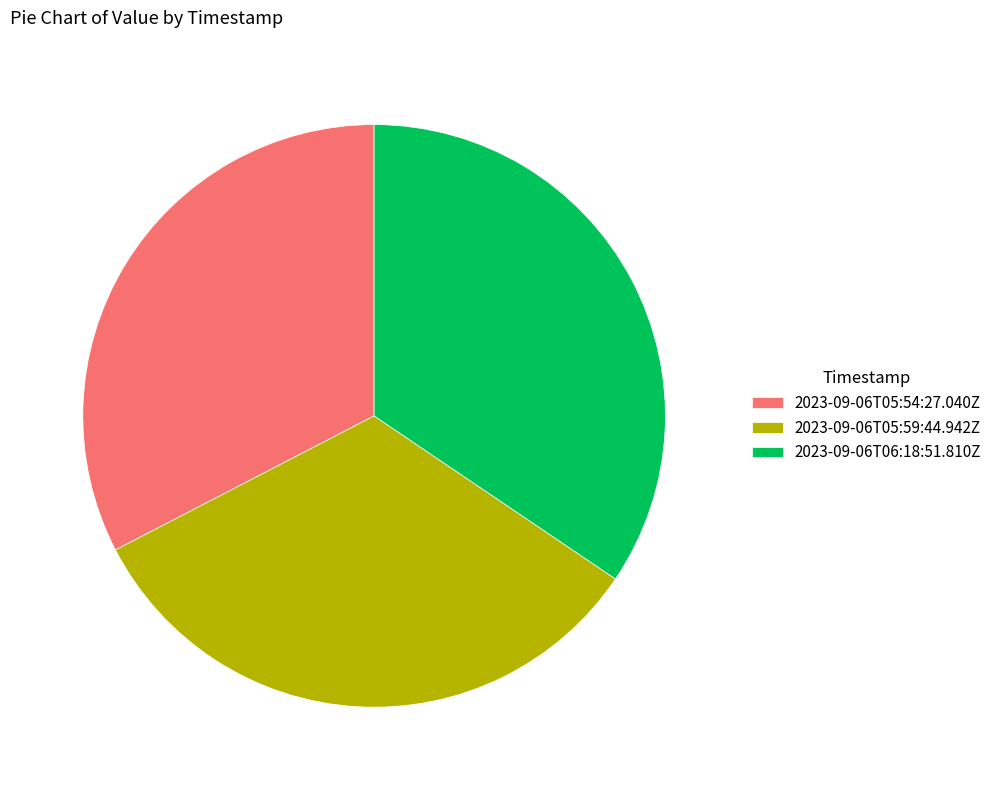

What is the largest slice in the pie chart?

2023-09-06T06:18:51.810Z